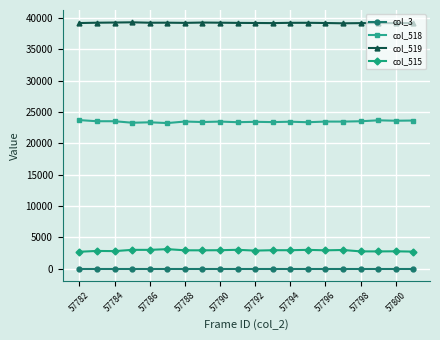

List the series in order of their peak value, highest first.

col_519, col_518, col_515, col_3